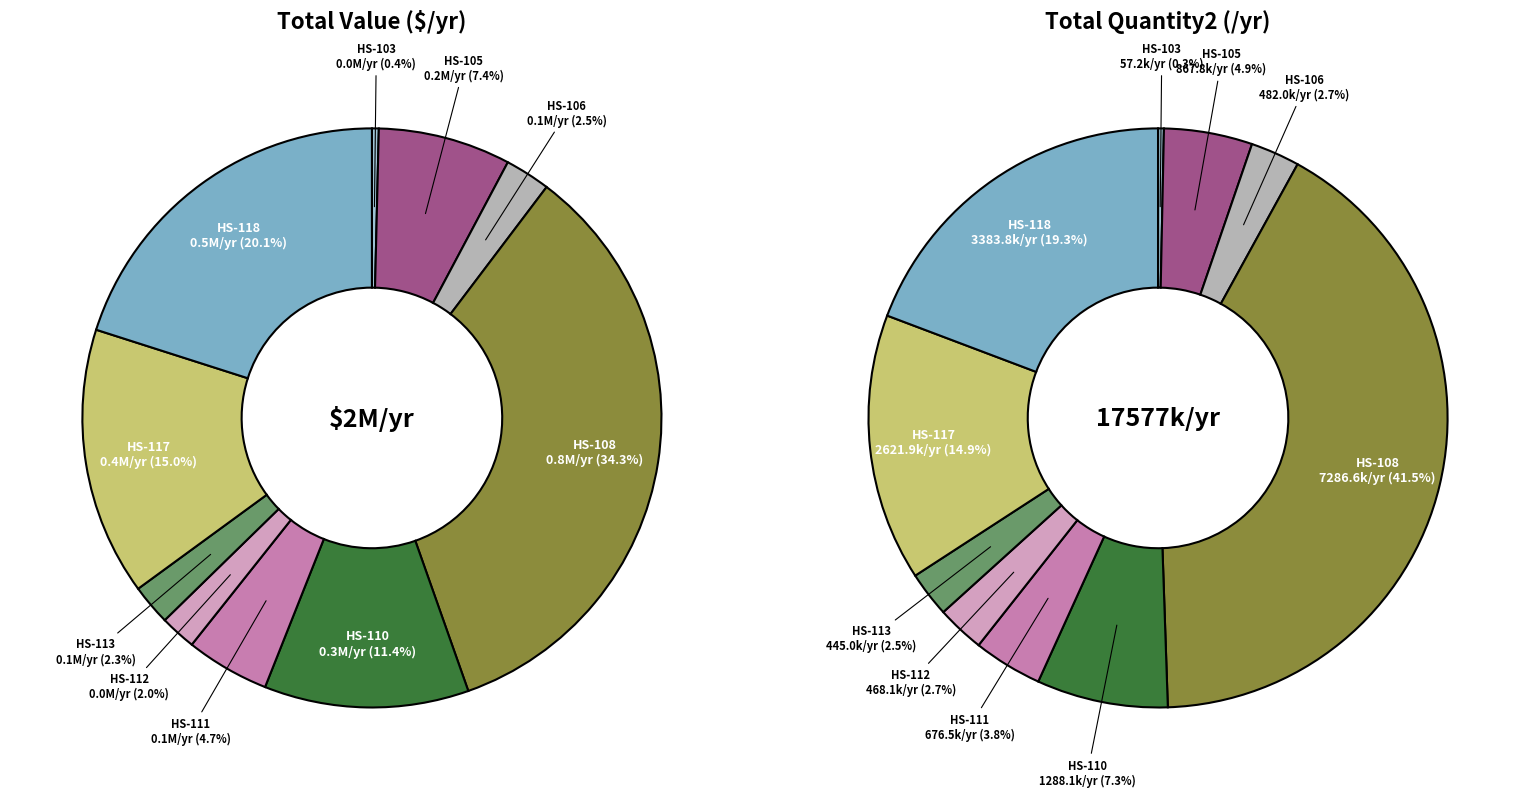

What is the difference between the highest and lowest values at 721510000-113?

389669